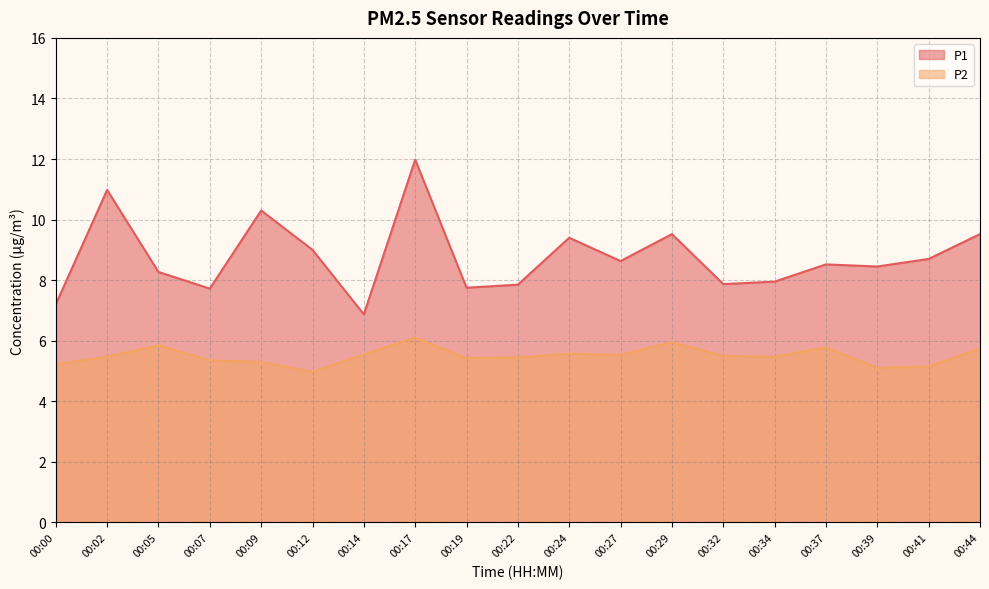

List the series in order of their peak value, lowest first.

P2, P1